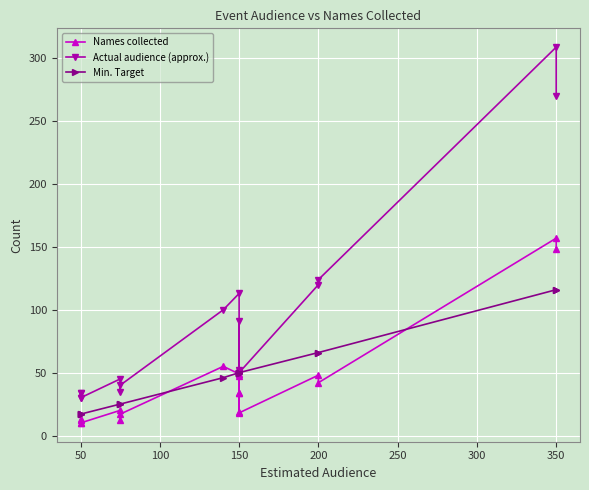

Which series has the largest range (max minus min)?

Actual audience (approx.)